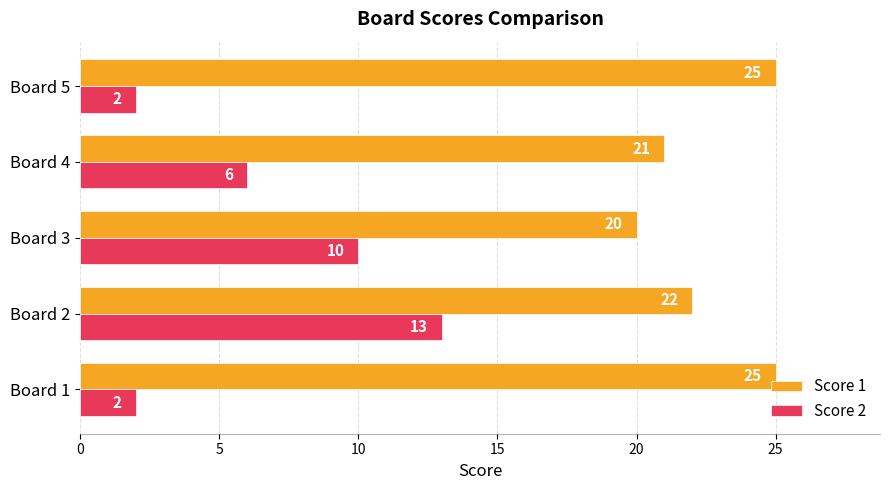

The Score 2 series shows 10 at Board 3. True or false?

True